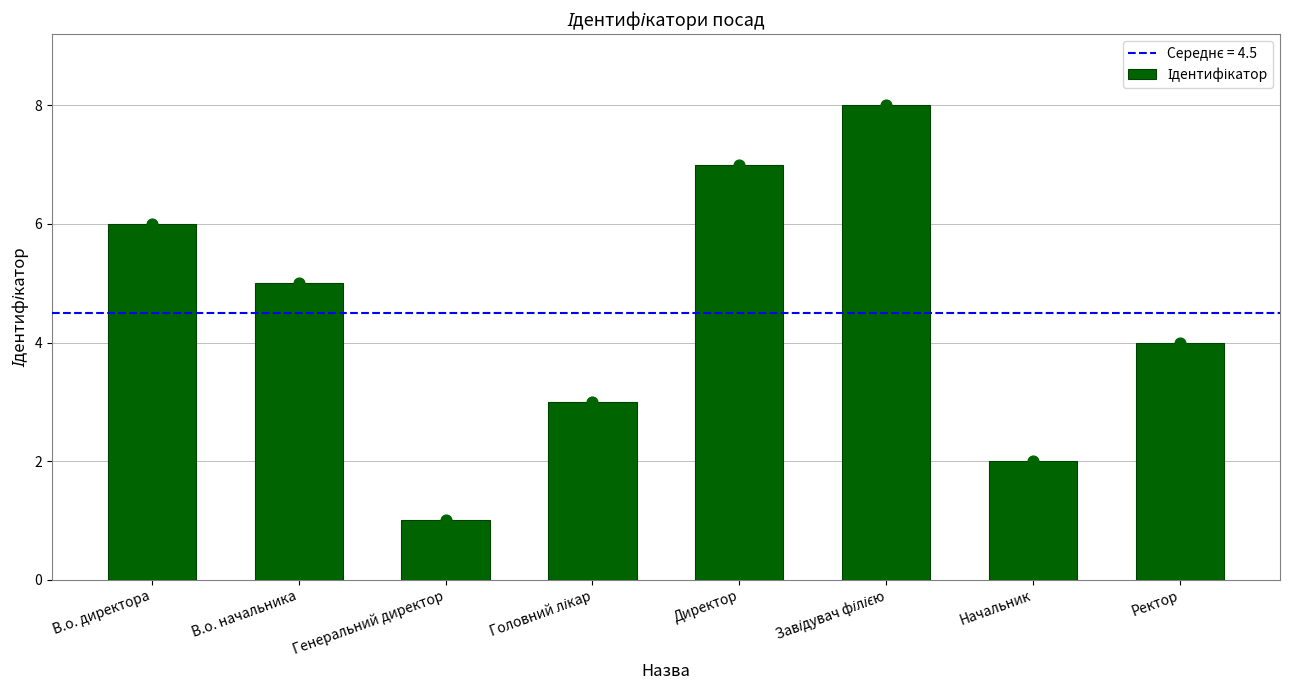

What is the ratio of the value at Начальник to the value at Ректор?

0.5